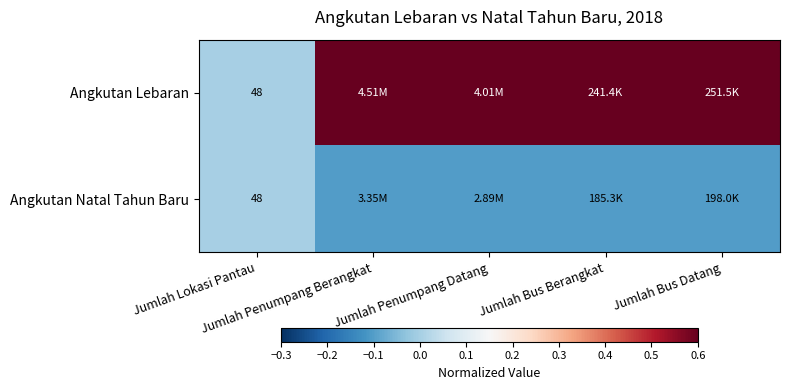

What is the difference between the highest and lowest values at Jumlah Penumpang Berangkat?

1.2